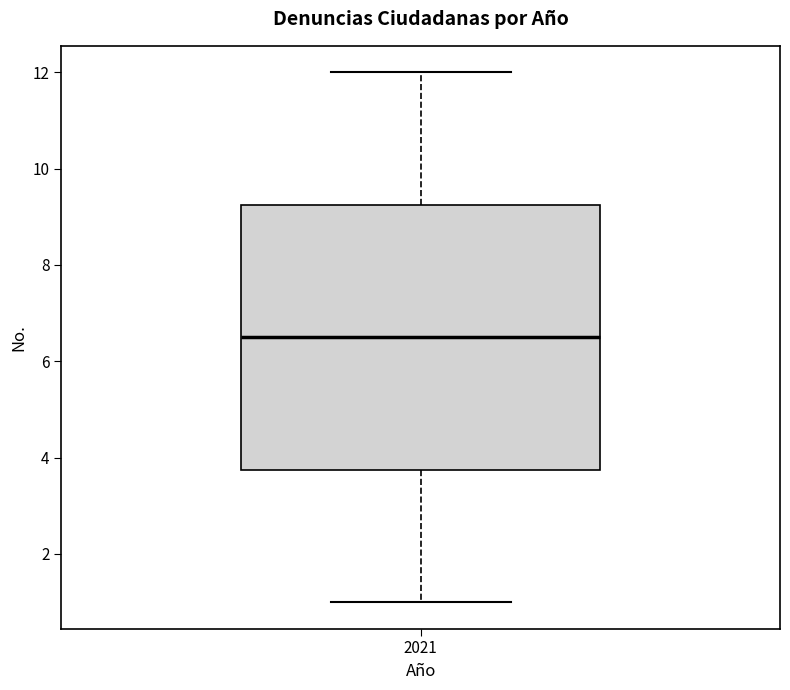

Where is the lower edge of the box at x = 2021 on the y-axis? The values are not printed on the chart, so give them approximately, as read against the axis.

3.8